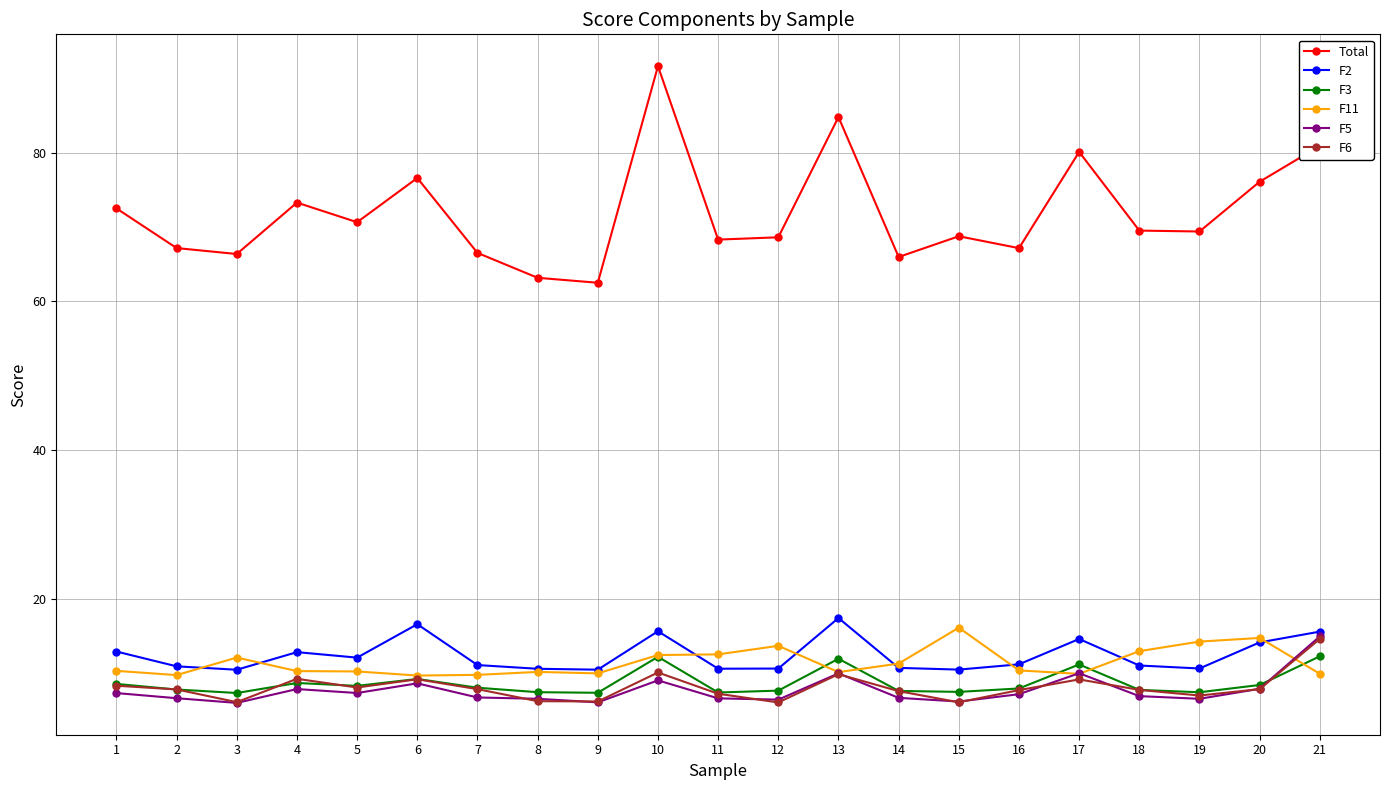

What is the minimum value for Total?

62.5